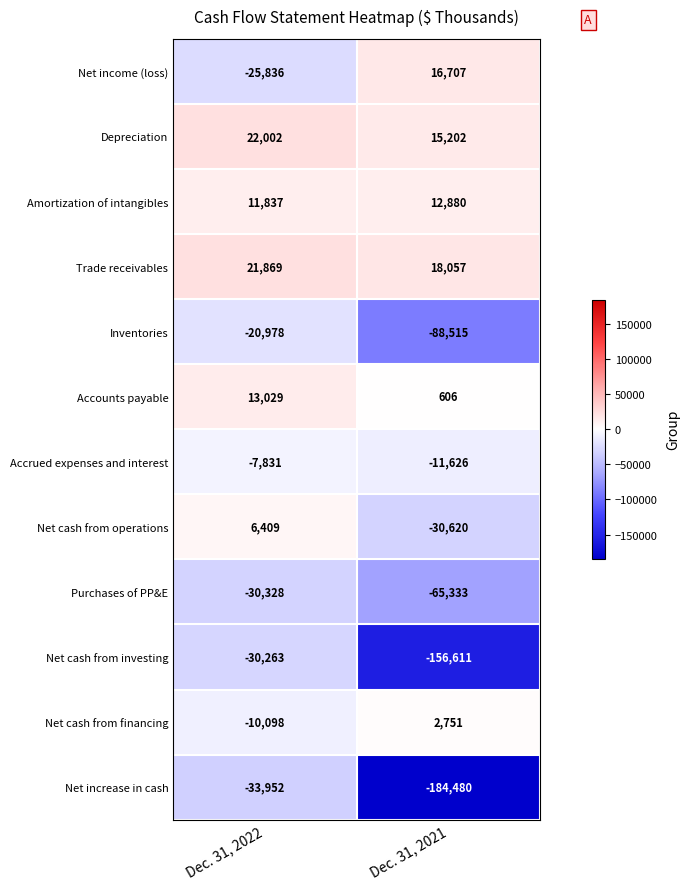

Where is Inventories nearest to the value -54746?

Dec. 31, 2022